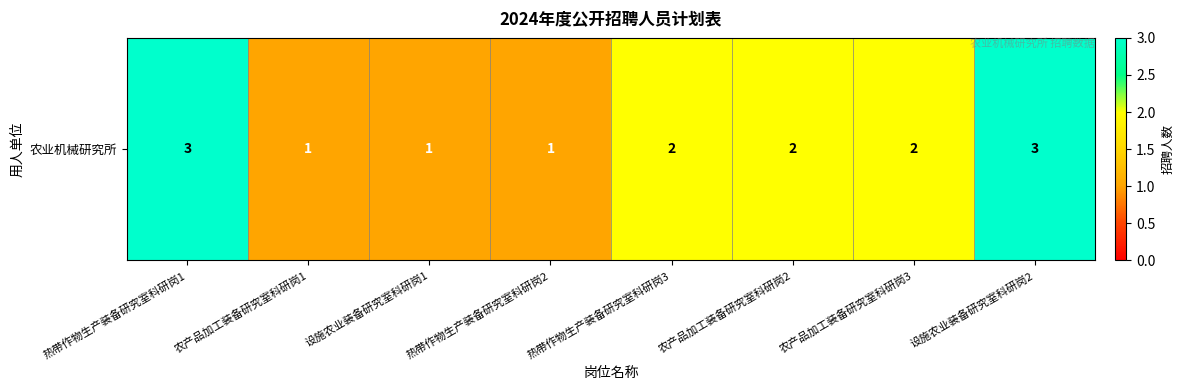

Reading left to right, list all the values displayed in this chart.

热带作物生产装备研究室科研岗1=3	农产品加工装备研究室科研岗1=1	设施农业装备研究室科研岗1=1	热带作物生产装备研究室科研岗2=1	热带作物生产装备研究室科研岗3=2	农产品加工装备研究室科研岗2=2	农产品加工装备研究室科研岗3=2	设施农业装备研究室科研岗2=3